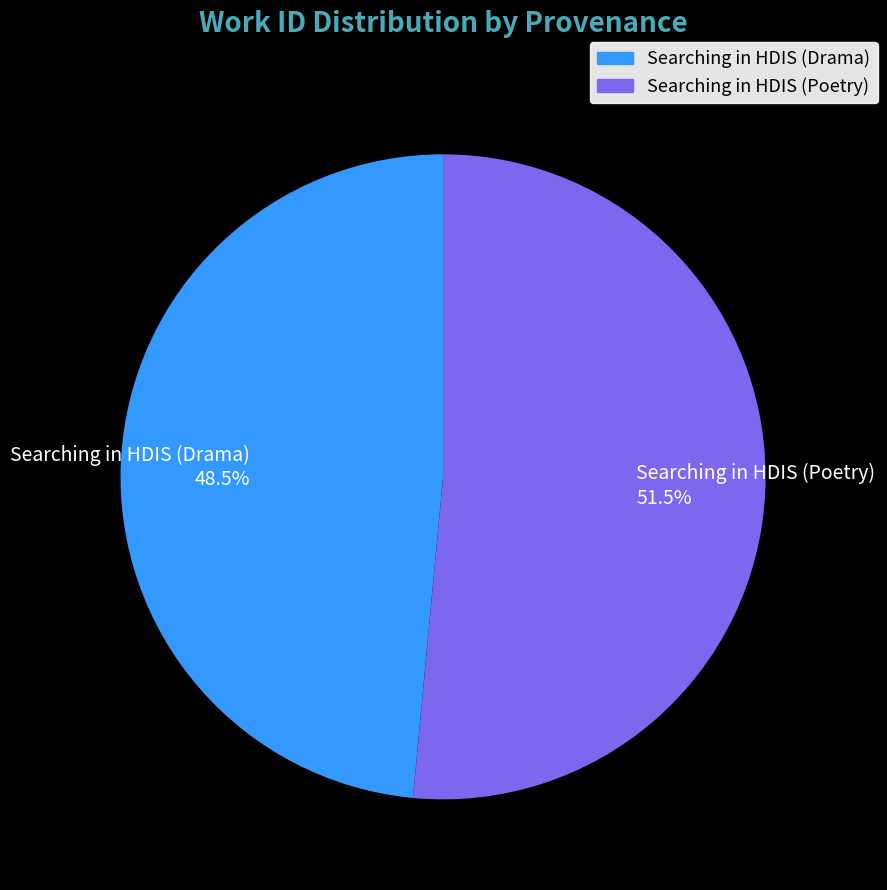

Does Searching in HDIS (Drama) represent more than half of the total?

No